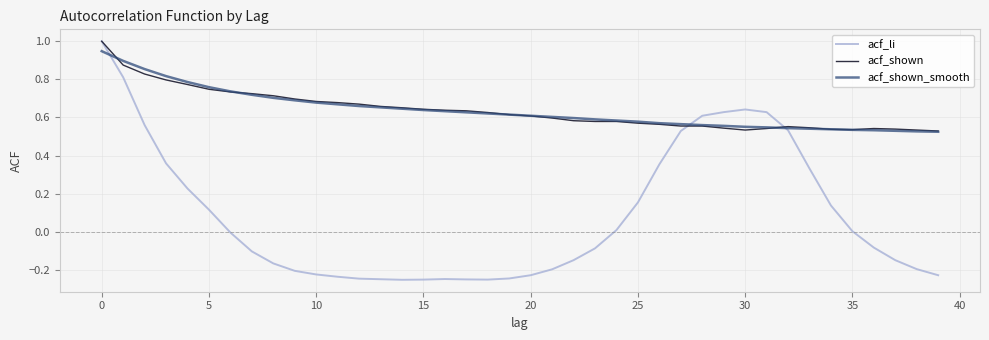

What is the maximum value shown in the chart?

1.0